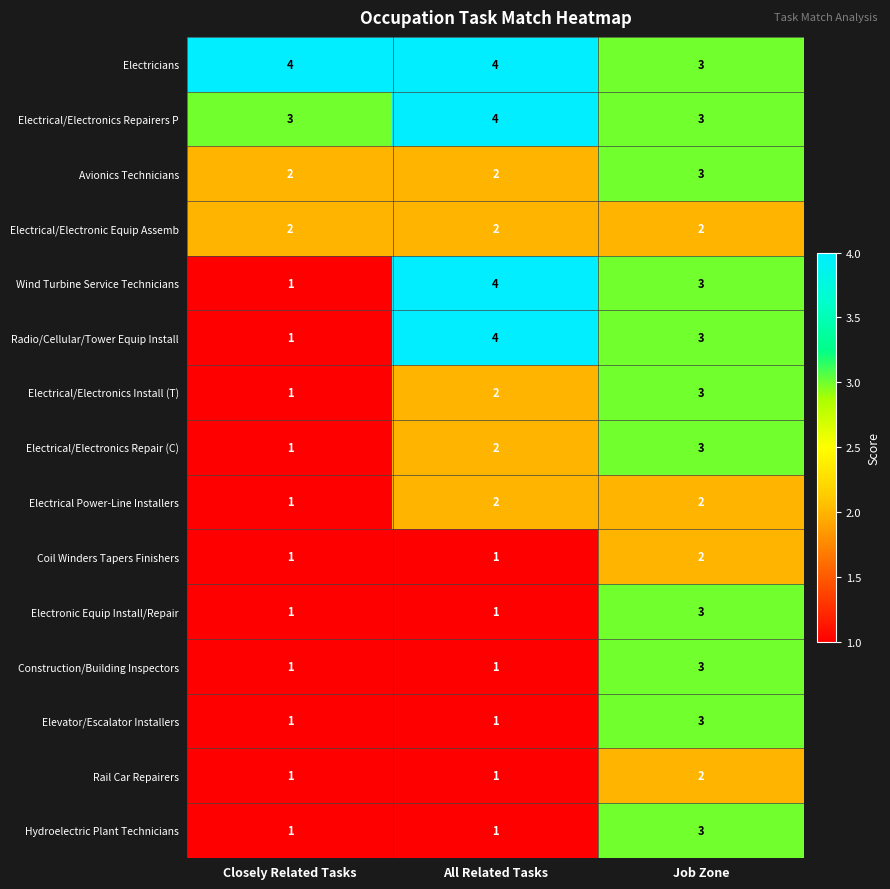

What is the greatest value displayed?

4